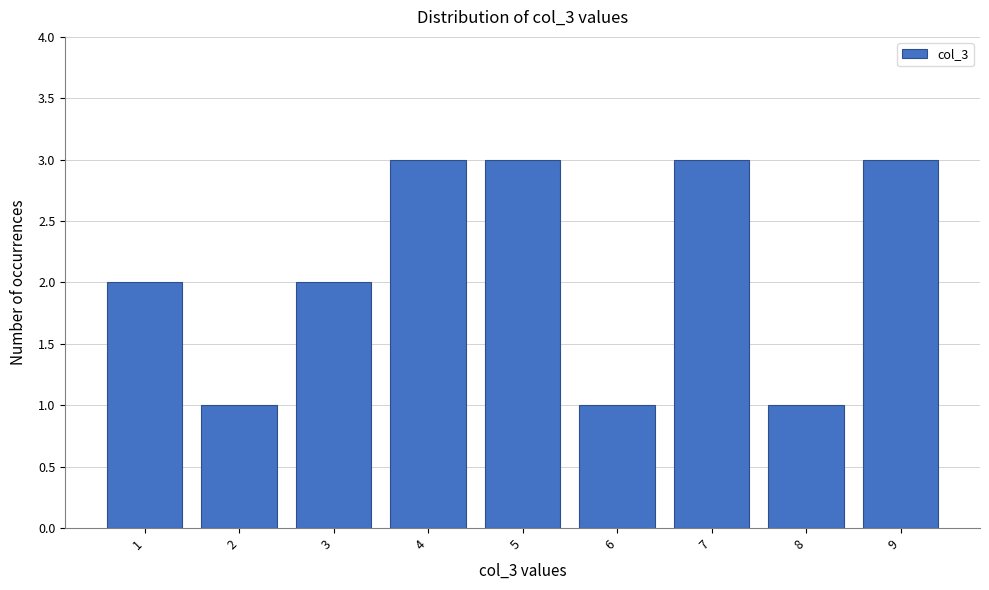

Reading left to right, extract all data points from this chart.

2	1	2	3	3	1	3	1	3